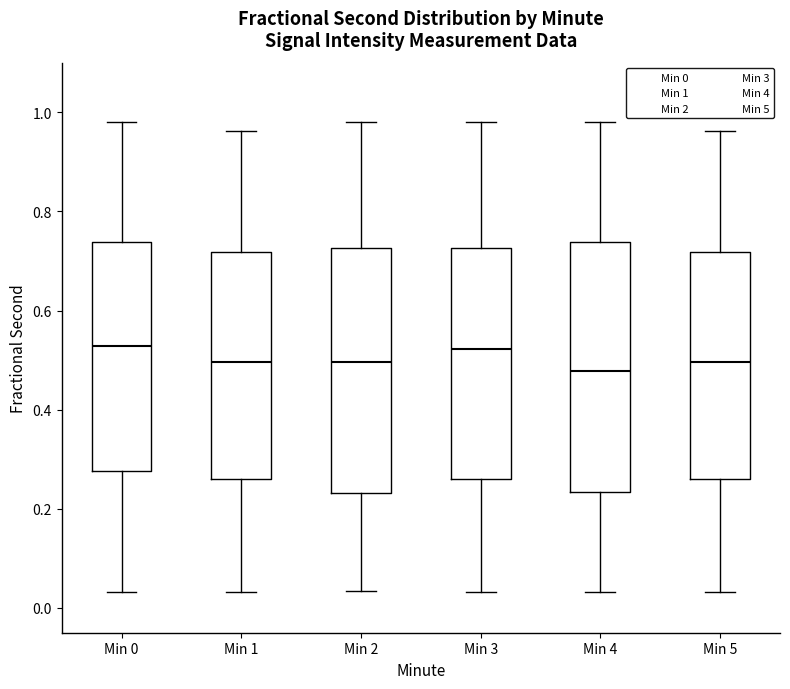

Reading left to right, transcribe this box plot: for each box, give where its median line is, the range the box spans, and where its two whiskers end, as read against the y-axis. The values are not printed on the chart, so give them approximately, as read against the axis.

Min 0: median 0.52, box 0.28 to 0.74, whiskers 0.04 to 0.98
Min 1: median 0.50, box 0.26 to 0.72, whiskers 0.04 to 0.96
Min 2: median 0.50, box 0.24 to 0.72, whiskers 0.04 to 0.98
Min 3: median 0.52, box 0.26 to 0.72, whiskers 0.04 to 0.98
Min 4: median 0.48, box 0.24 to 0.74, whiskers 0.04 to 0.98
Min 5: median 0.50, box 0.26 to 0.72, whiskers 0.04 to 0.96